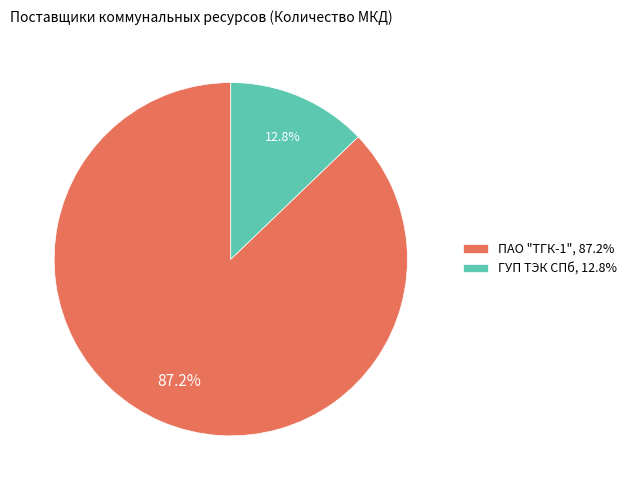

Does any single category account for the majority?

Yes